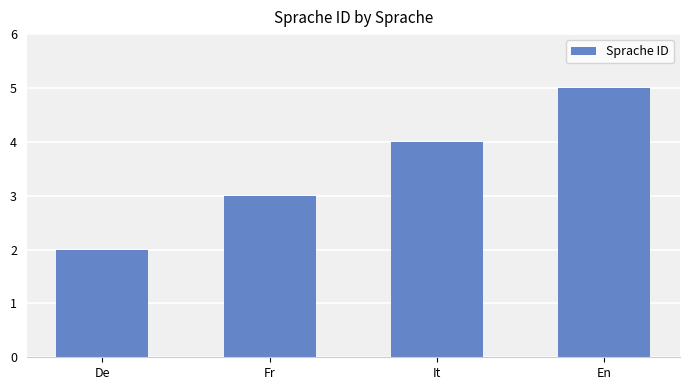

Which has a higher value, Fr or De?

Fr